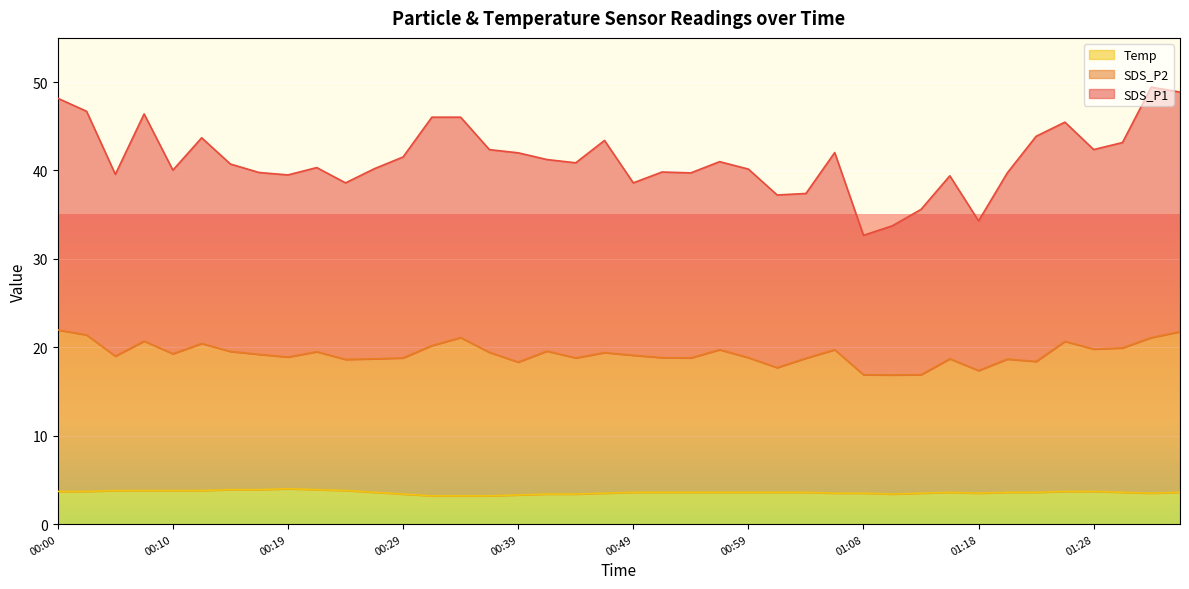

What are all the series names shown in the legend?

Temp, SDS_P2, SDS_P1